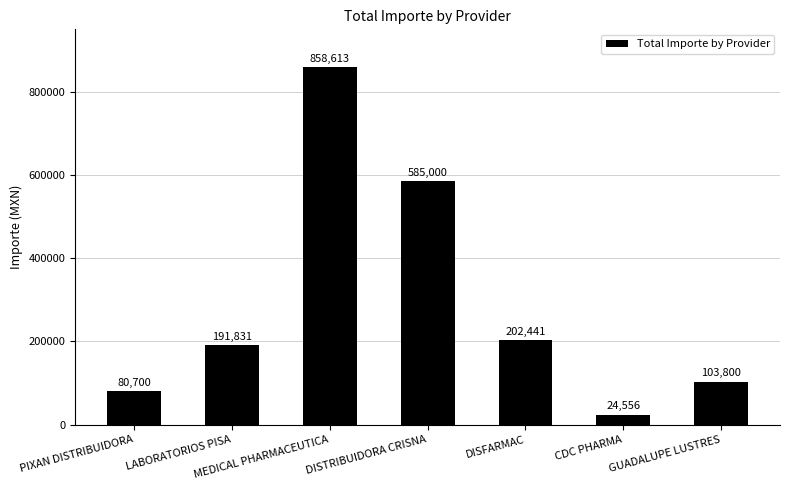

Which label corresponds to the largest value in the chart?

MEDICAL PHARMACEUTICA